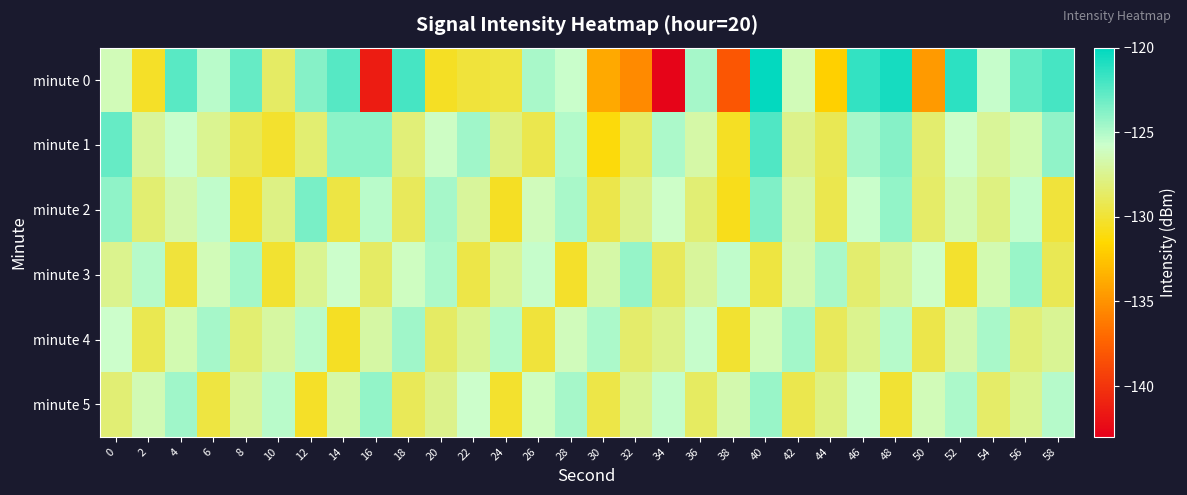

Which has a higher value, 38 or 8?

8